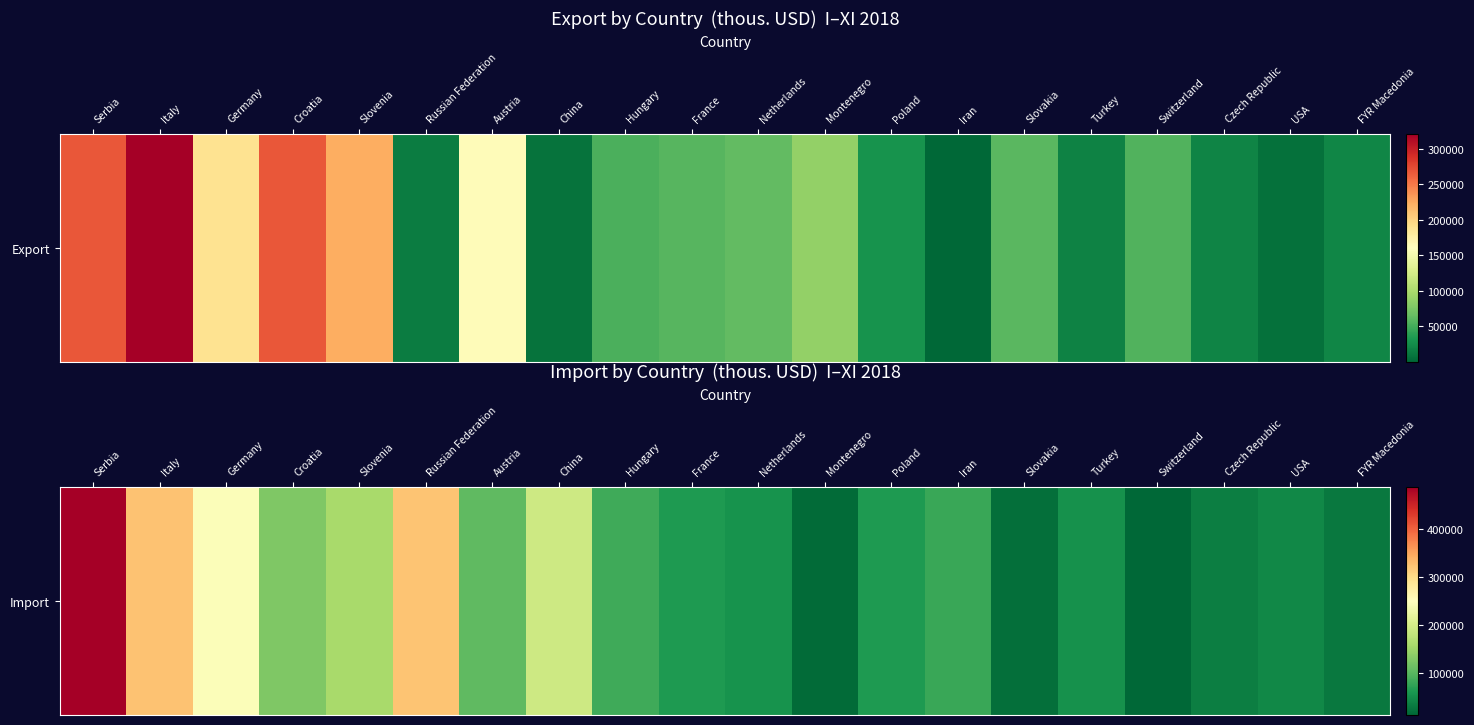

What value does the data have at Slovakia, to the nearest 50?

21550